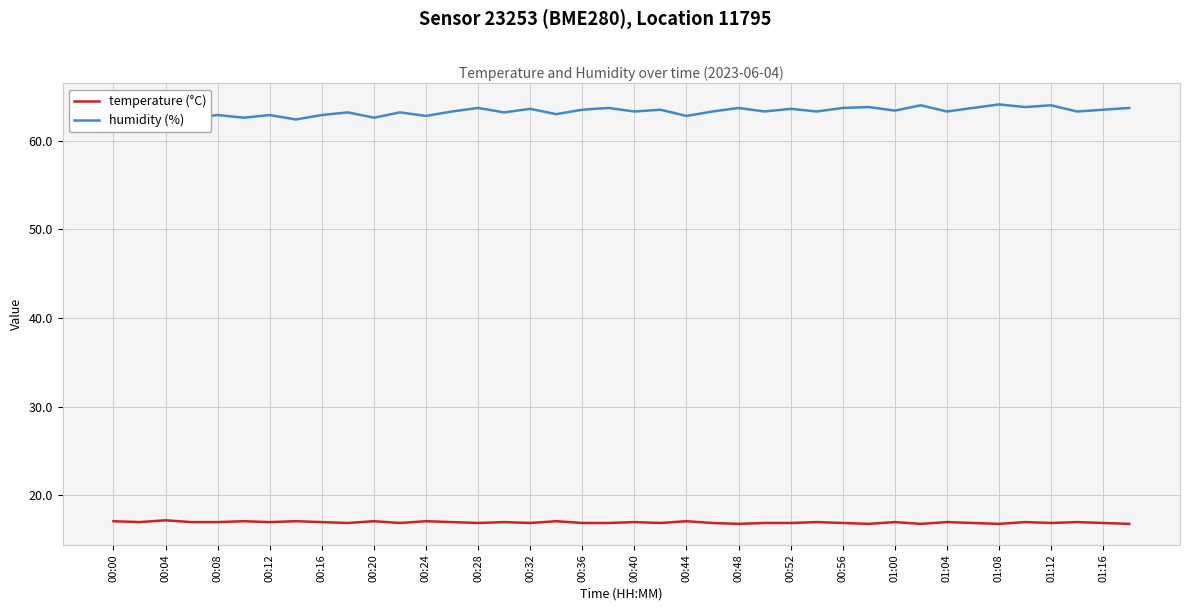

True or false: temperature (°C) and humidity (%) cross at least once.

False